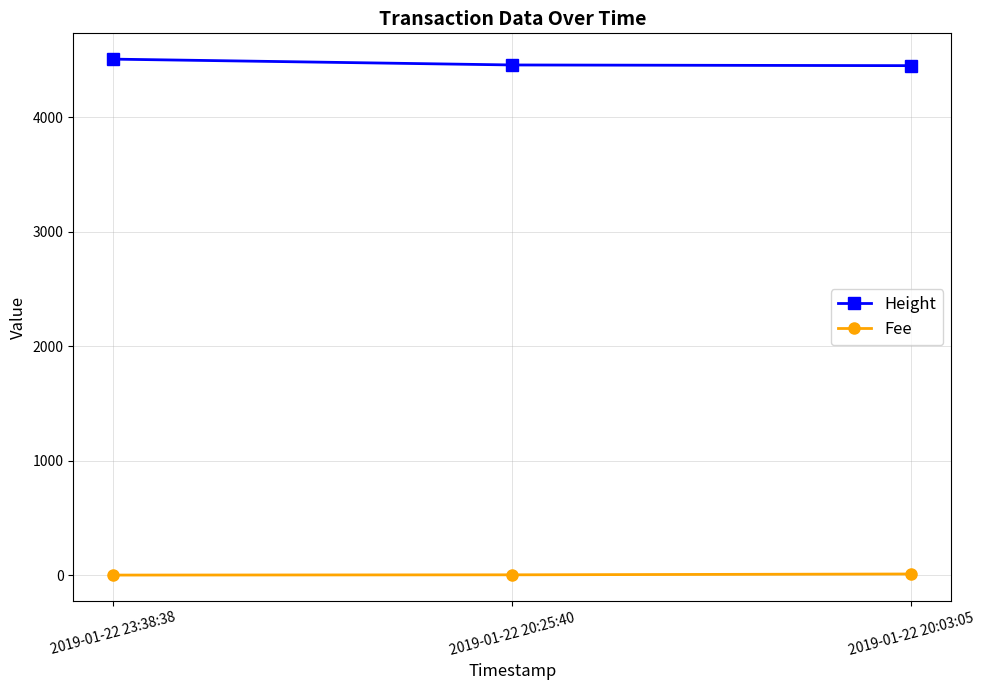

At how many categories does at least one series exceed 2324?

3